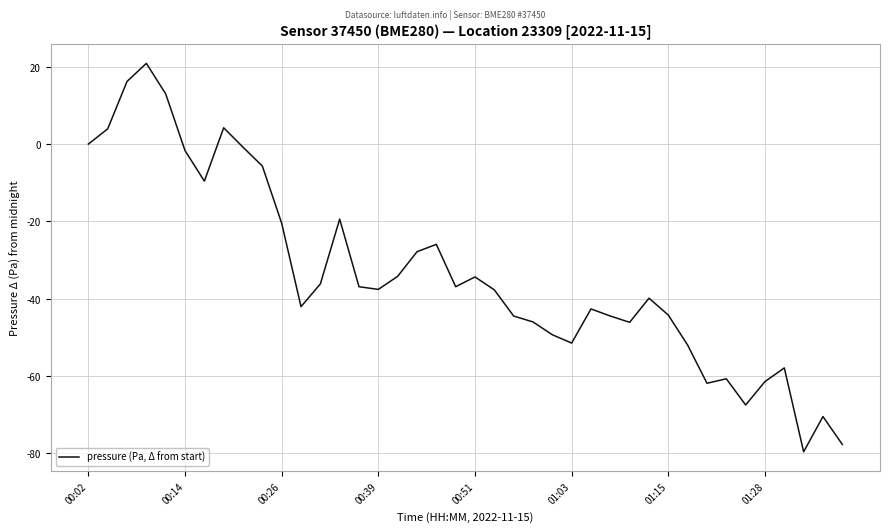

What is the difference between the maximum and minimum values?

100.6